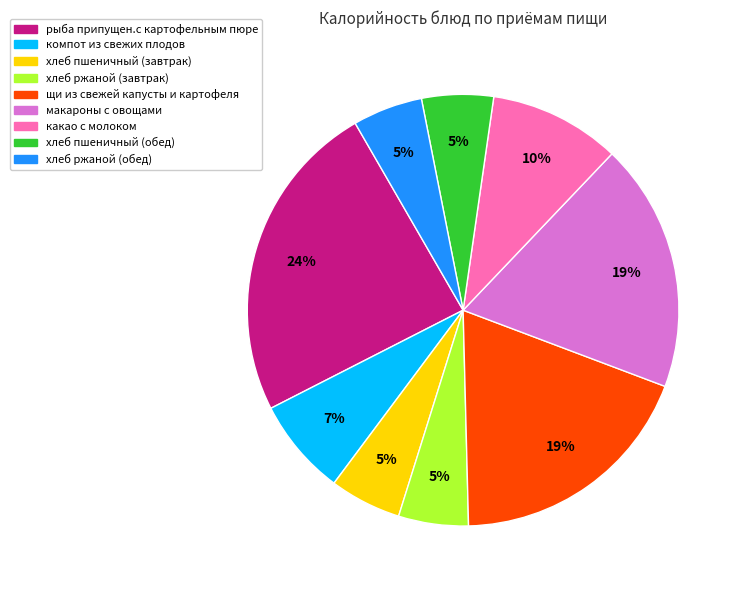

What percentage is the макароны с овощами slice, to the nearest percent?

19%